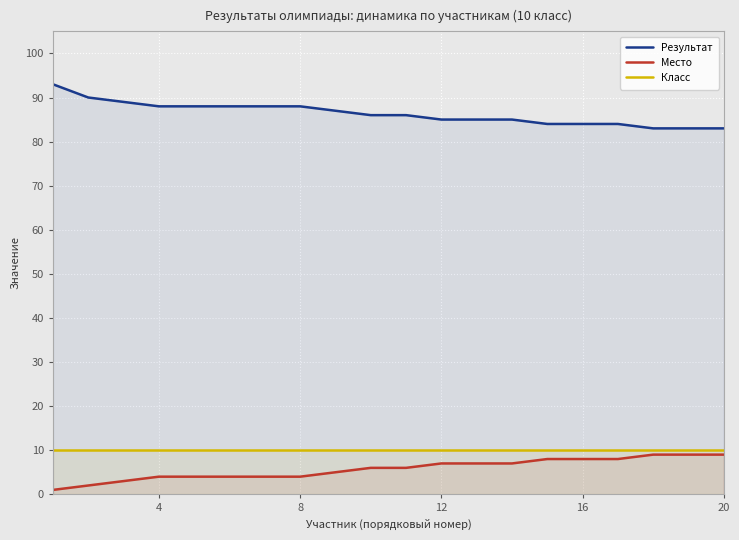

True or false: Класс and Место intersect in this chart.

False